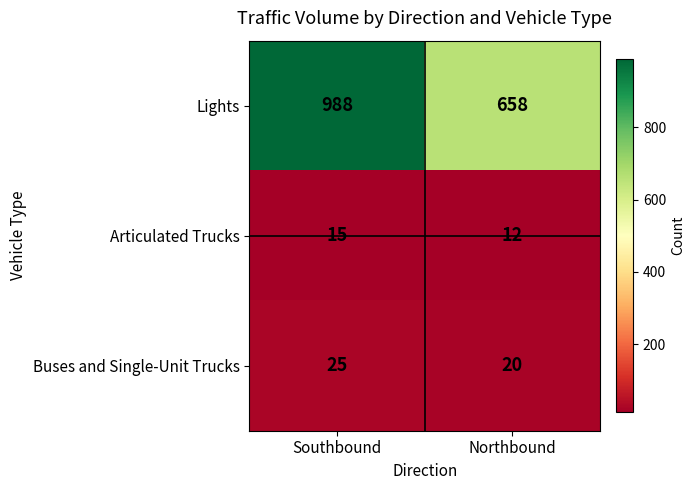

Count the number of data series in this chart.

3